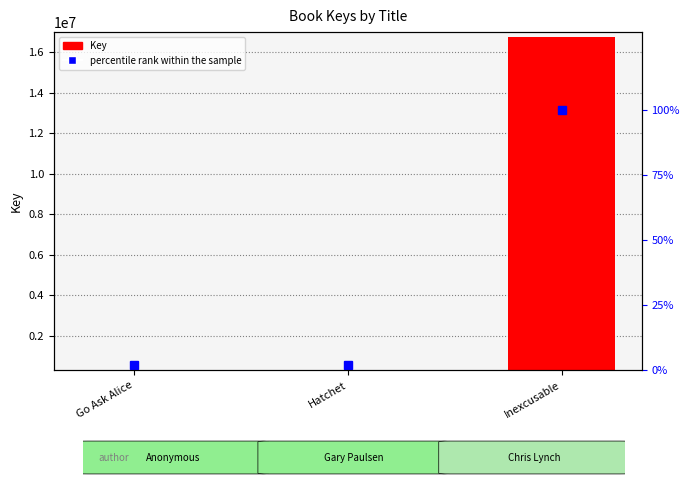

Reading right to left, extract all data points from this chart.

Key (identifier): Inexcusable=16756568.0	Hatchet=317001.0	Go Ask Alice=319672.0
percentile rank within the sample: Inexcusable=100.0	Hatchet=1.9	Go Ask Alice=1.9